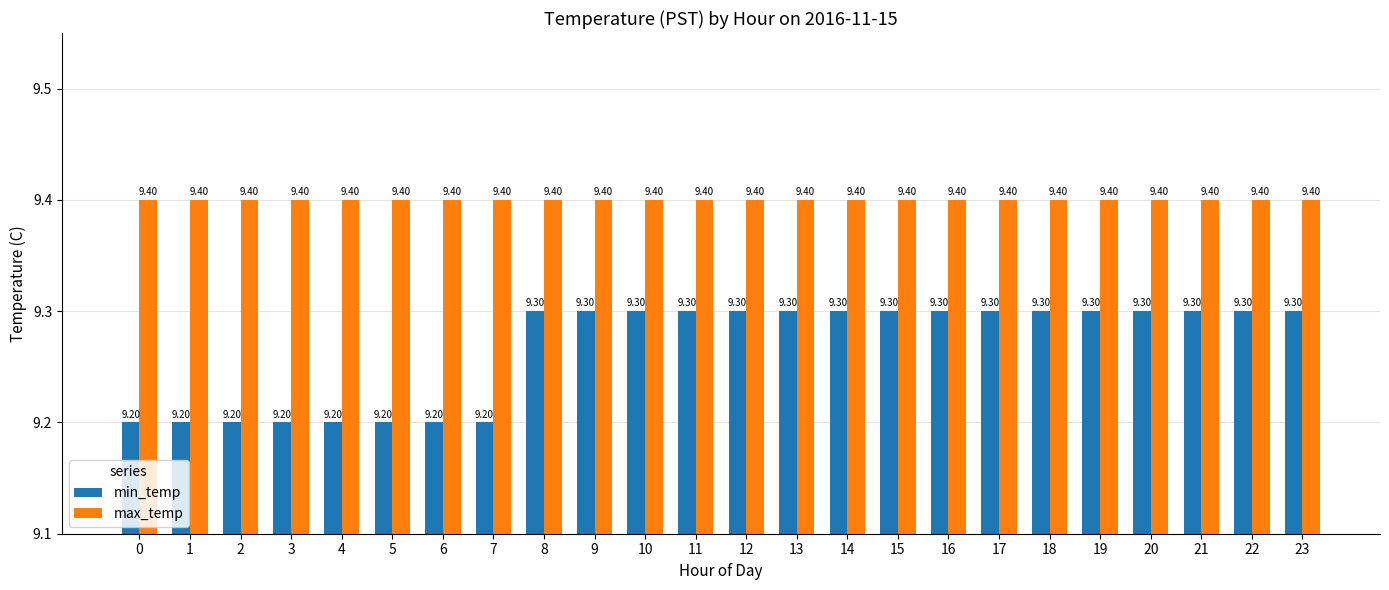

At 7, list the series in order from largest to smallest.

max_temp, min_temp